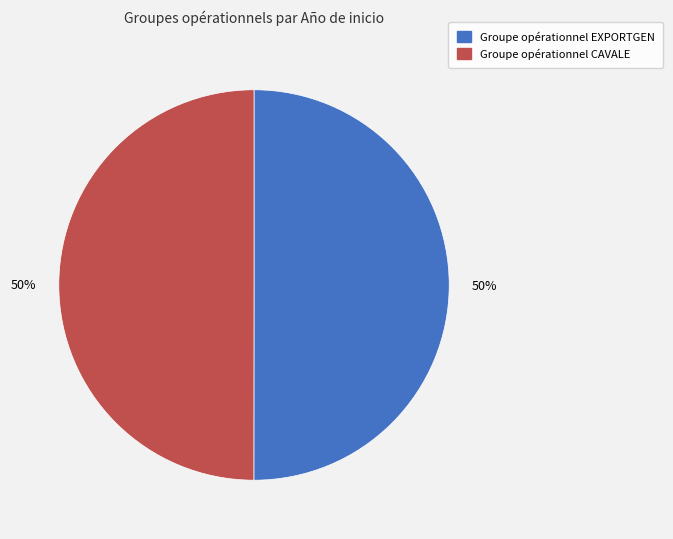

What percentage is the Groupe opérationnel EXPORTGEN slice, to the nearest percent?

50%